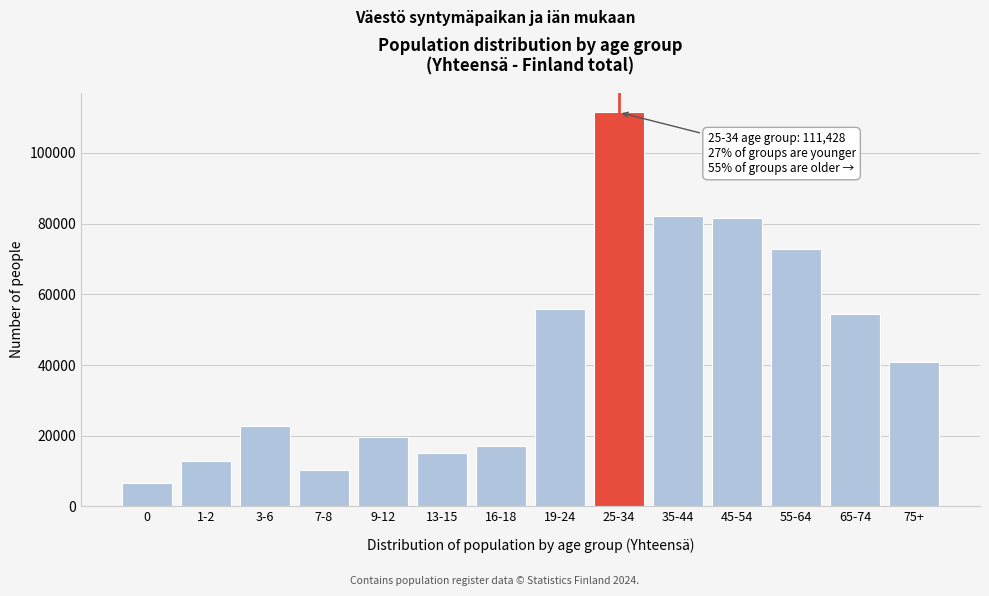

What is the ratio of the value at 45-54 to the value at 13-15?

5.4